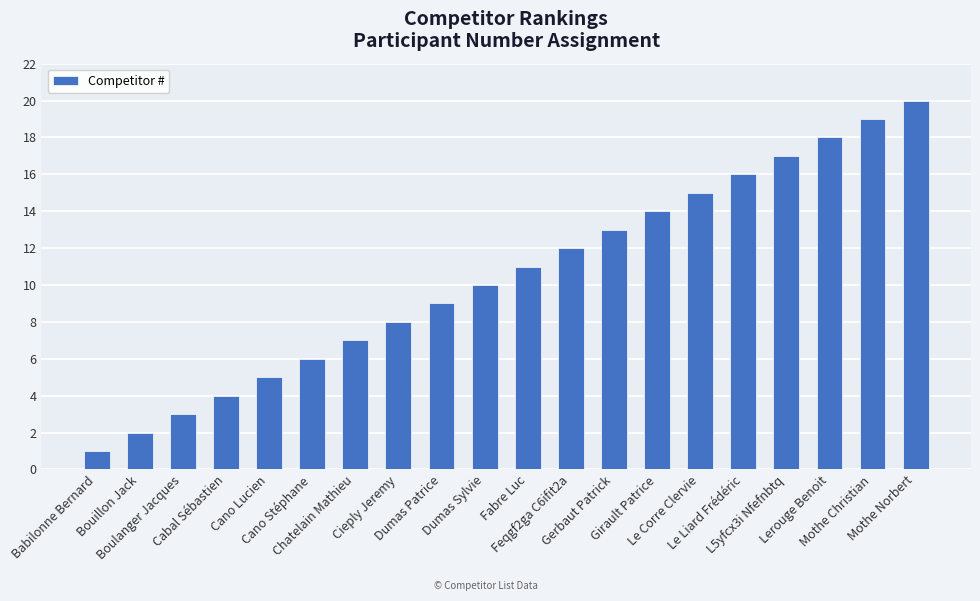

Is it true that the value at Gerbaut Patrick is 4?

False